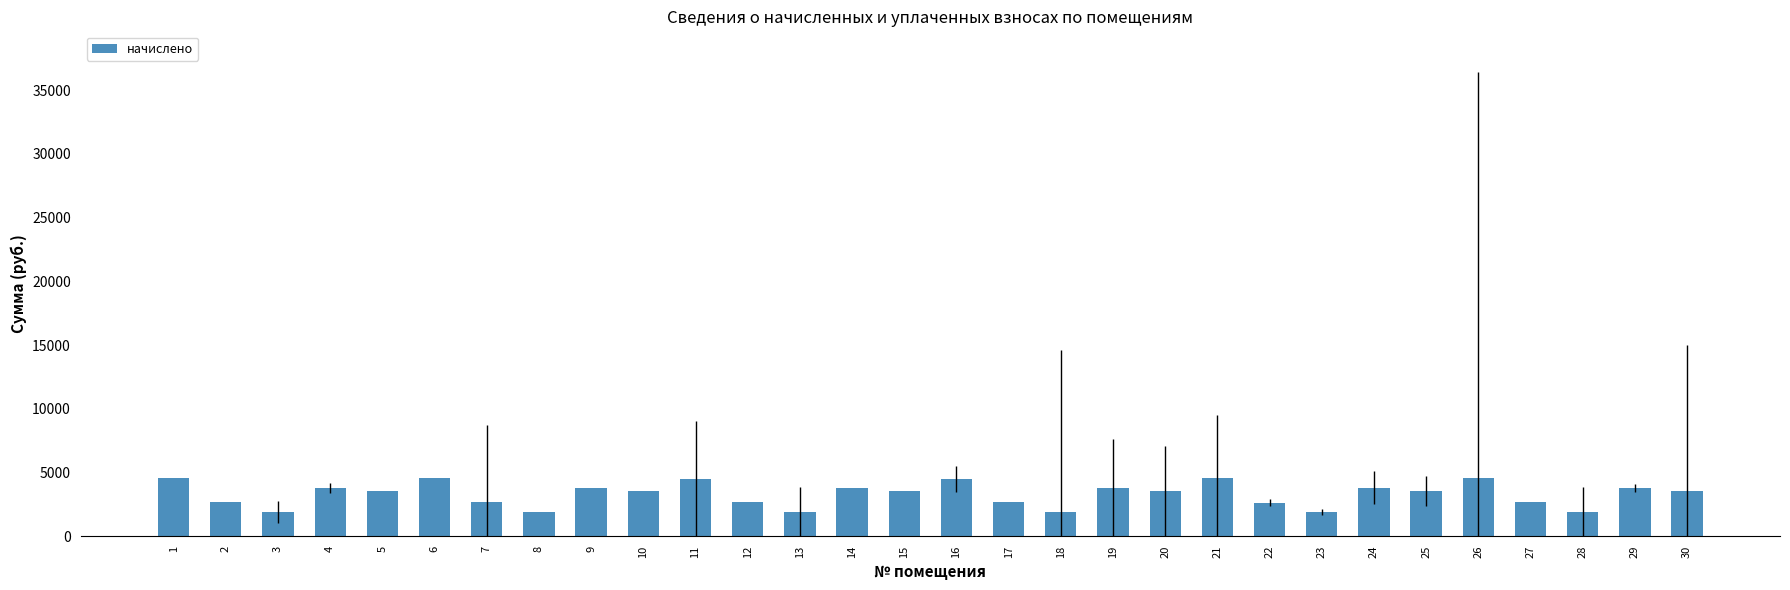

Is it true that the value at 15 is 1402.6?

False